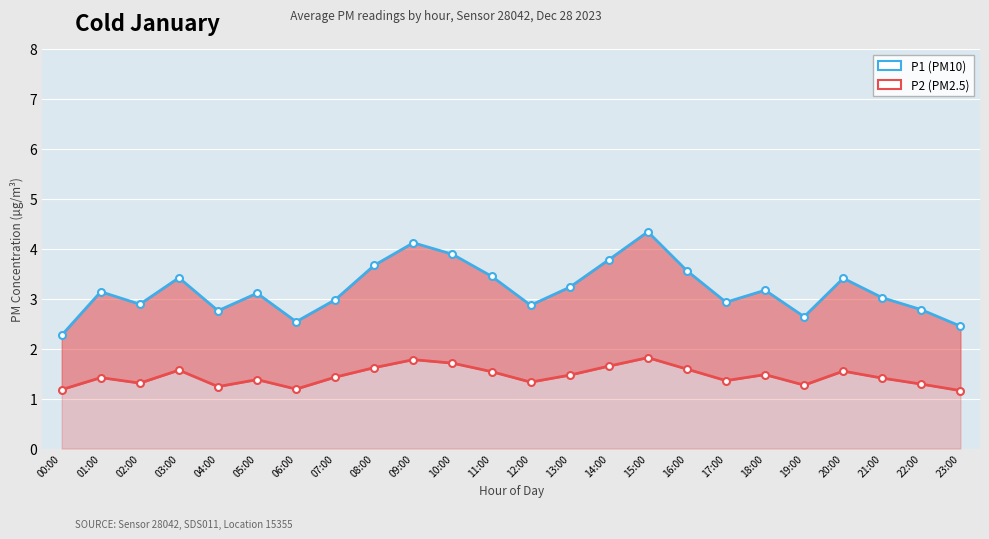

At which label does P1 (PM10) first exceed 3?

01:00